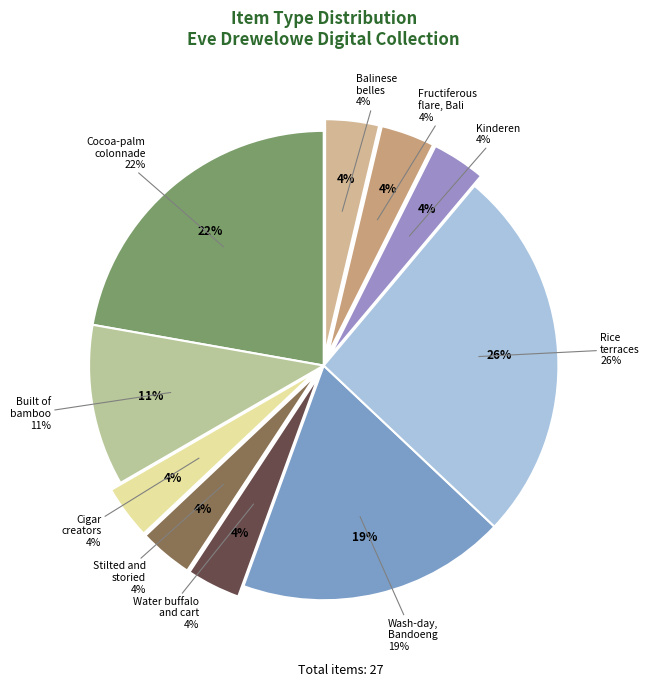

Combined, what portion of the pie is Fructiferous flare, Bali and Wash-day, Bandoeng, Java?

22.2%